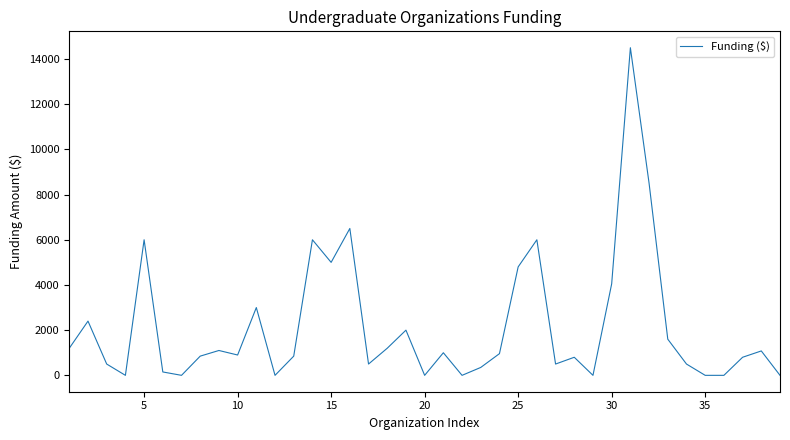

What is the greatest value displayed?

14500